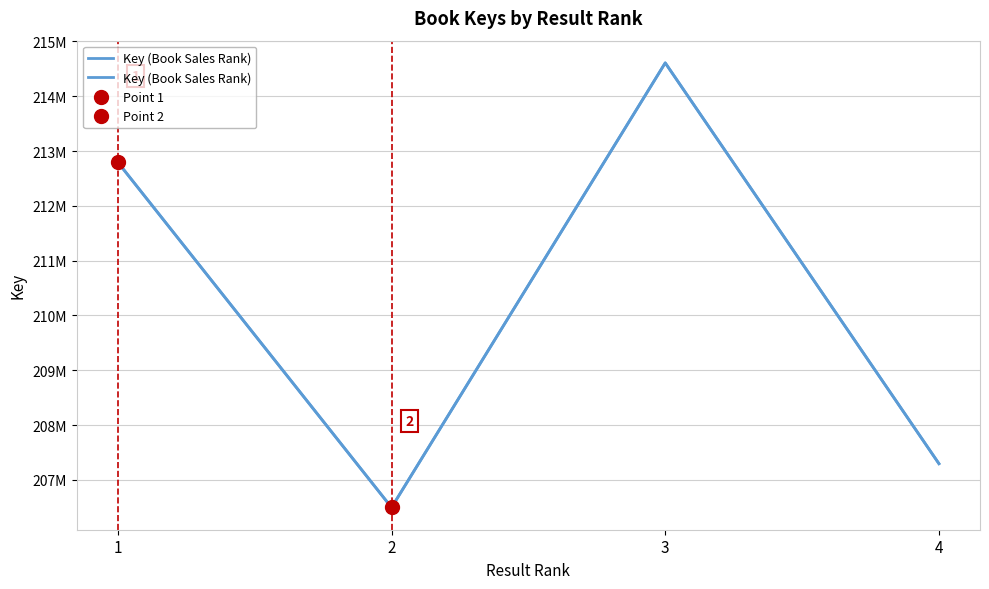

List the labels in order of value, largest first.

3, 1, 4, 2